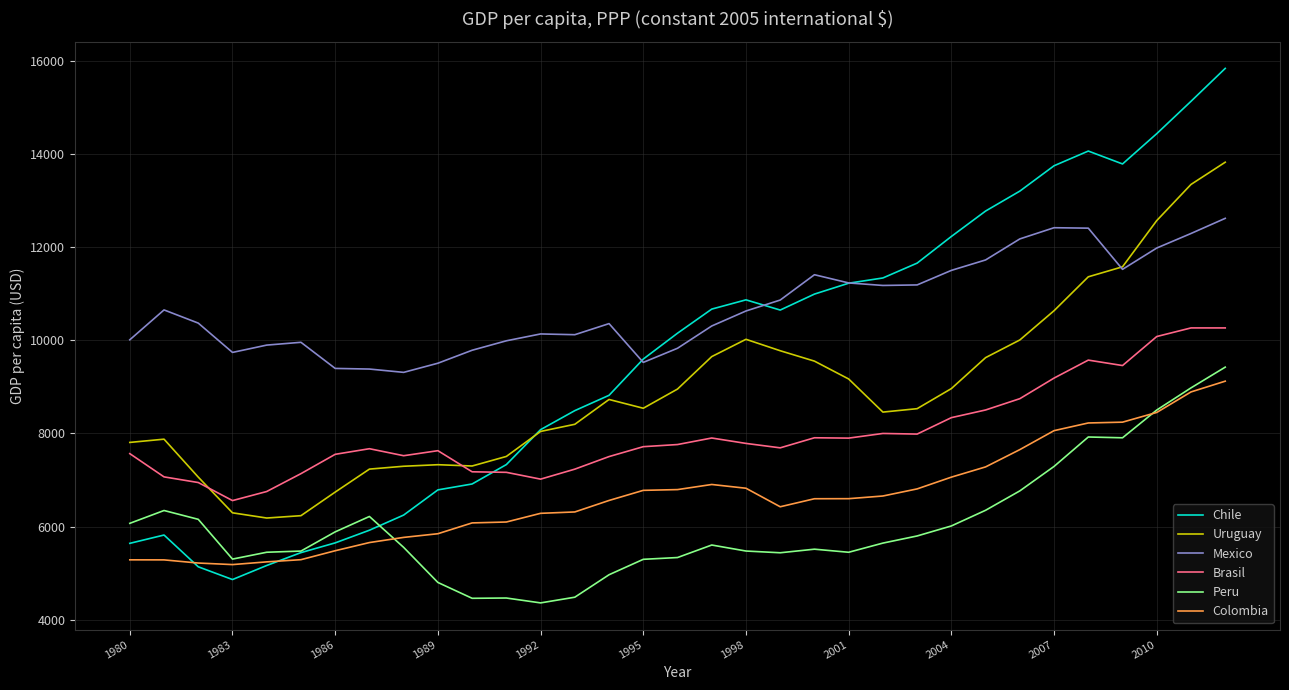

True or false: Peru and Uruguay cross at least once.

False